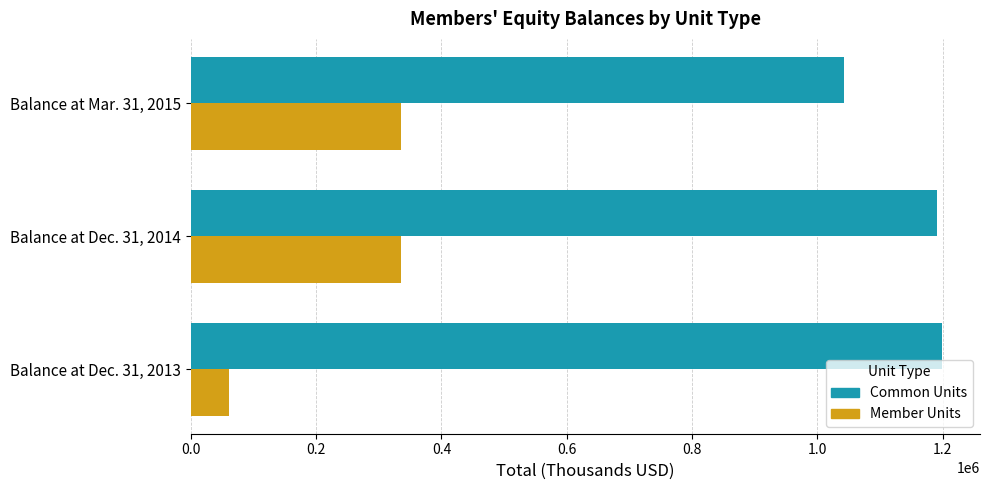

Rank the categories by Common Units value from highest to lowest.

Balance at Dec. 31, 2013, Balance at Dec. 31, 2014, Balance at Mar. 31, 2015